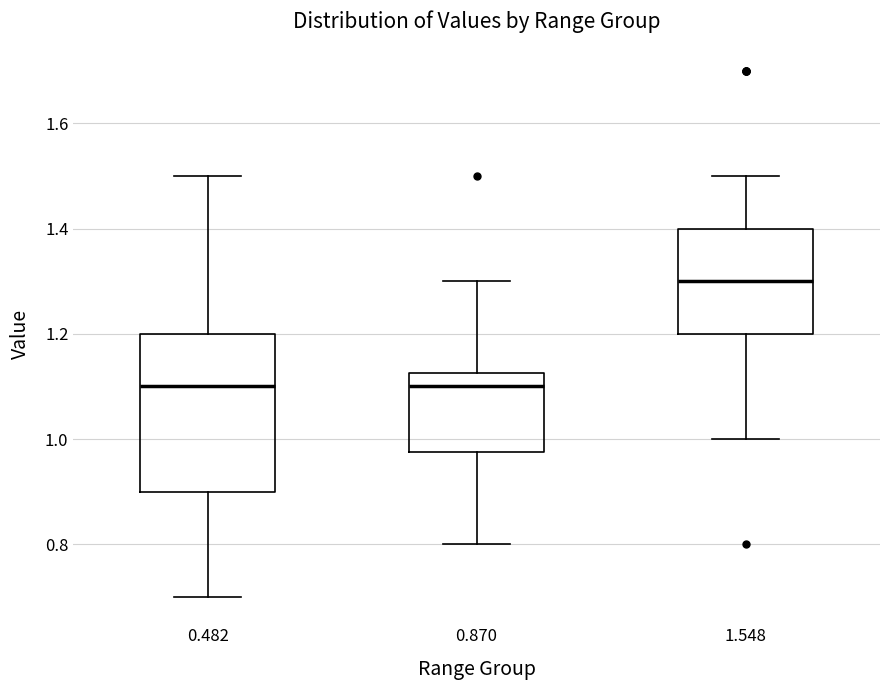

Which box's median line is the highest?

1.548